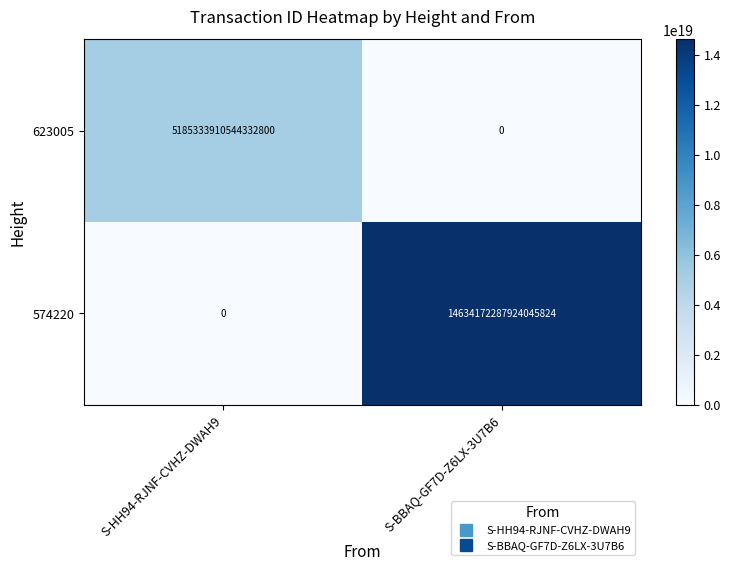

Rank the series by their average value, from highest to lowest.

574220, 623005